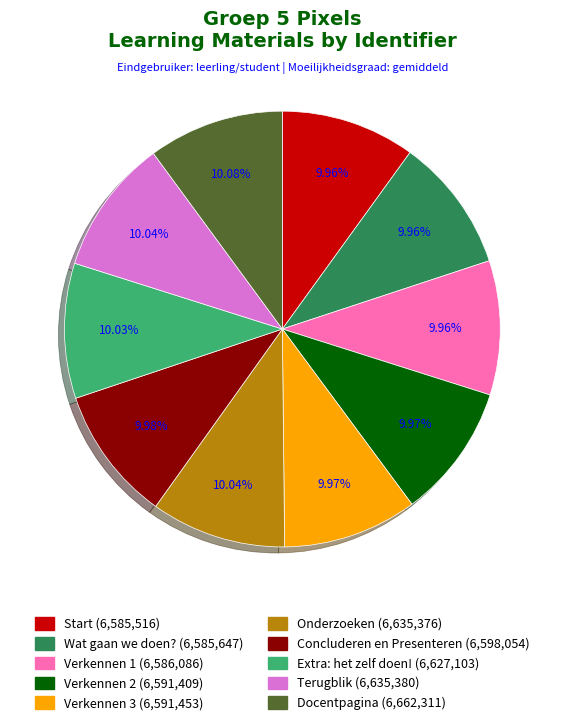

Approximately how many times larger is the value at Concluderen en Presenteren compared to Docentpagina?

1.0